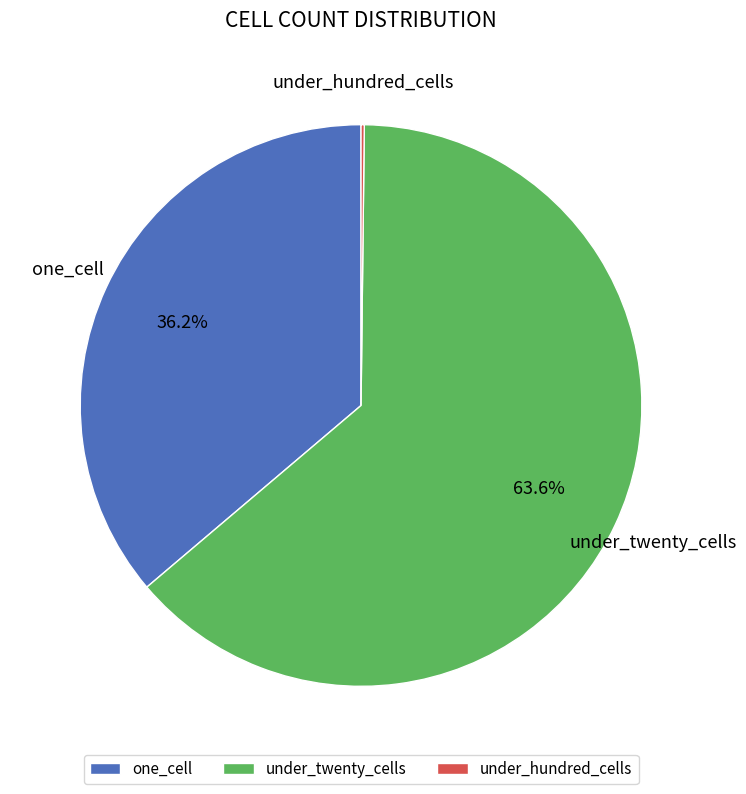

What percentage is NOT represented by one_cell?

63.8%